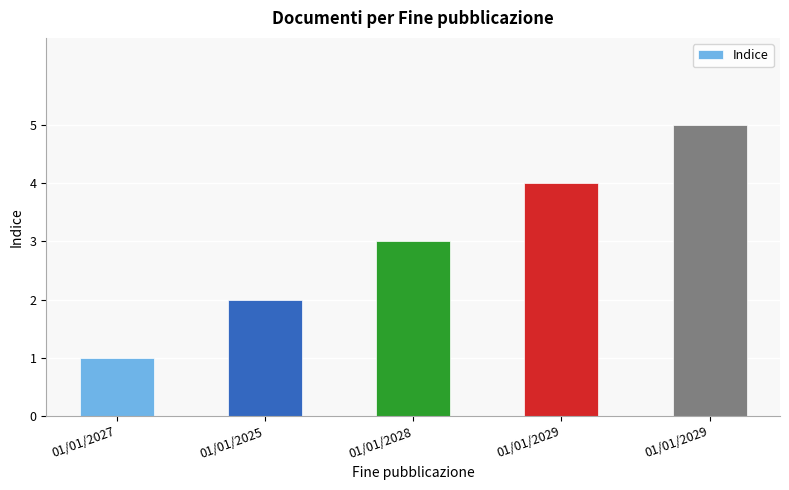

Approximately how many times larger is the value at 01/01/2027 compared to 01/01/2028?

0.3